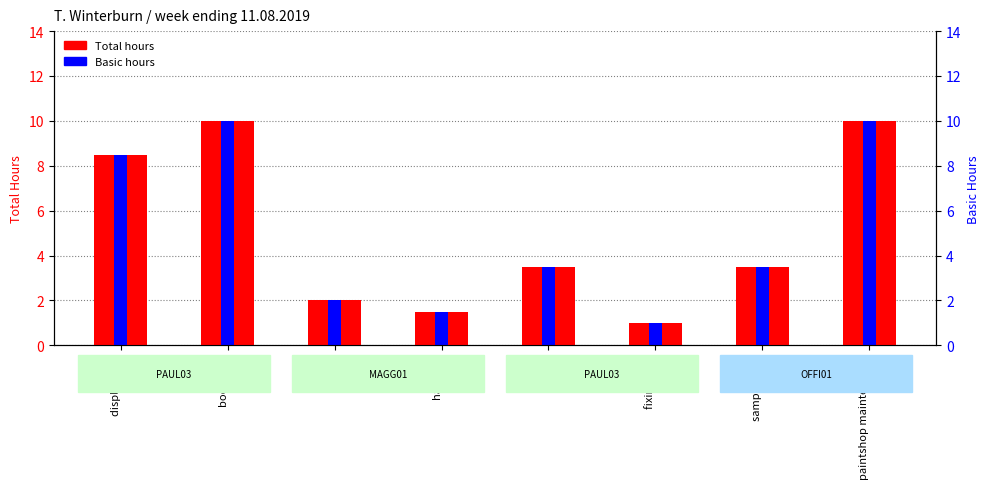

Which series has the largest total across all categories?

Total hours